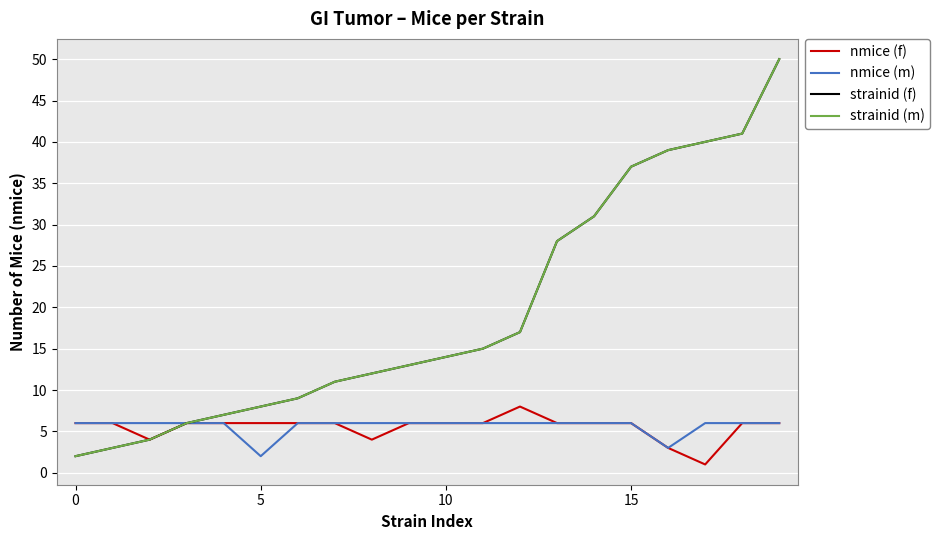

Is this an area chart (filled region under the line)?

No